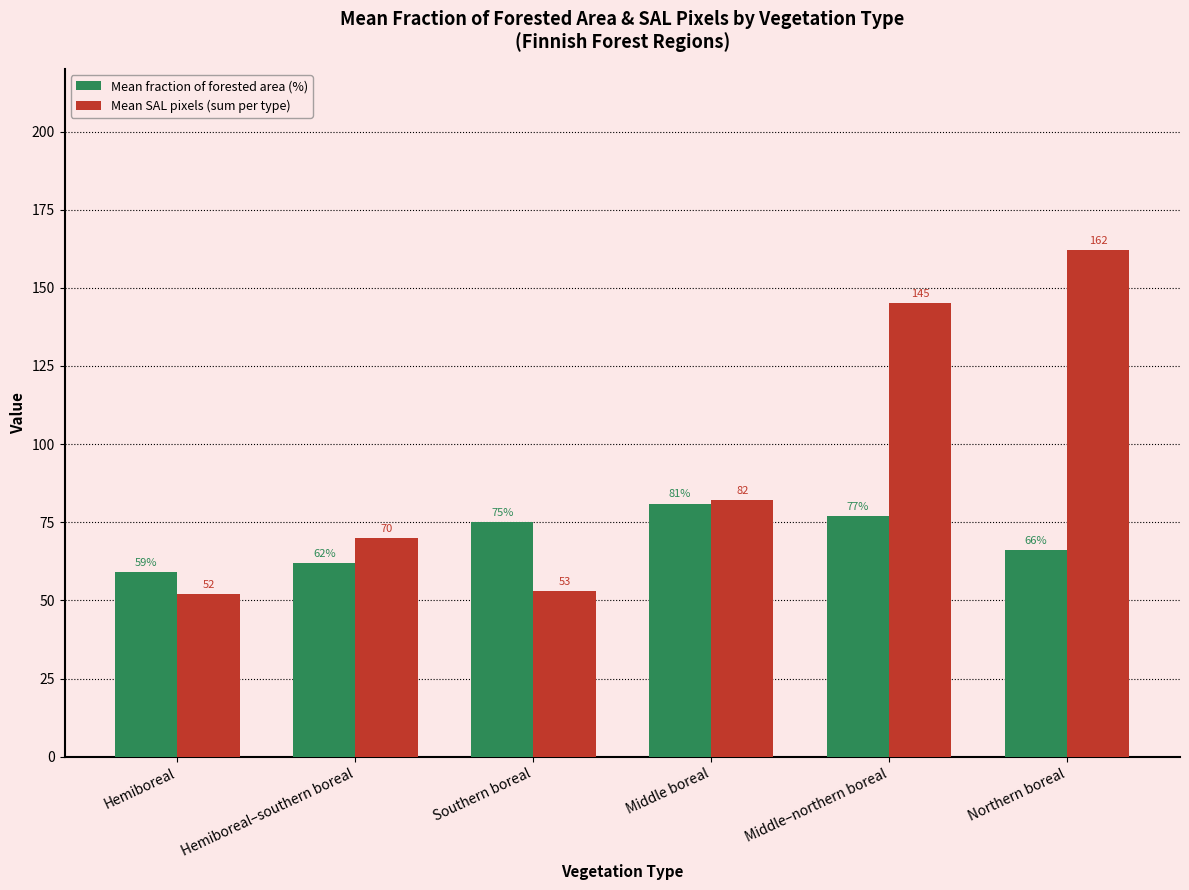

What is the value of the Mean SAL pixels (sum per type) bar at the 1st from the left?

52